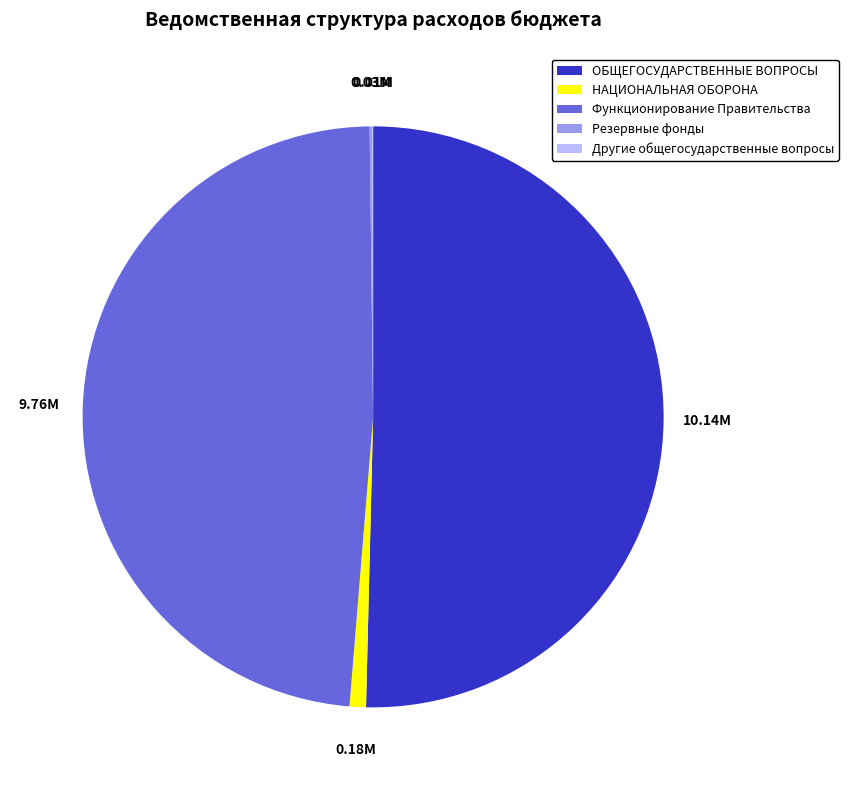

Does ОБЩЕГОСУДАРСТВЕННЫЕ ВОПРОСЫ account for over 50% of the chart?

Yes